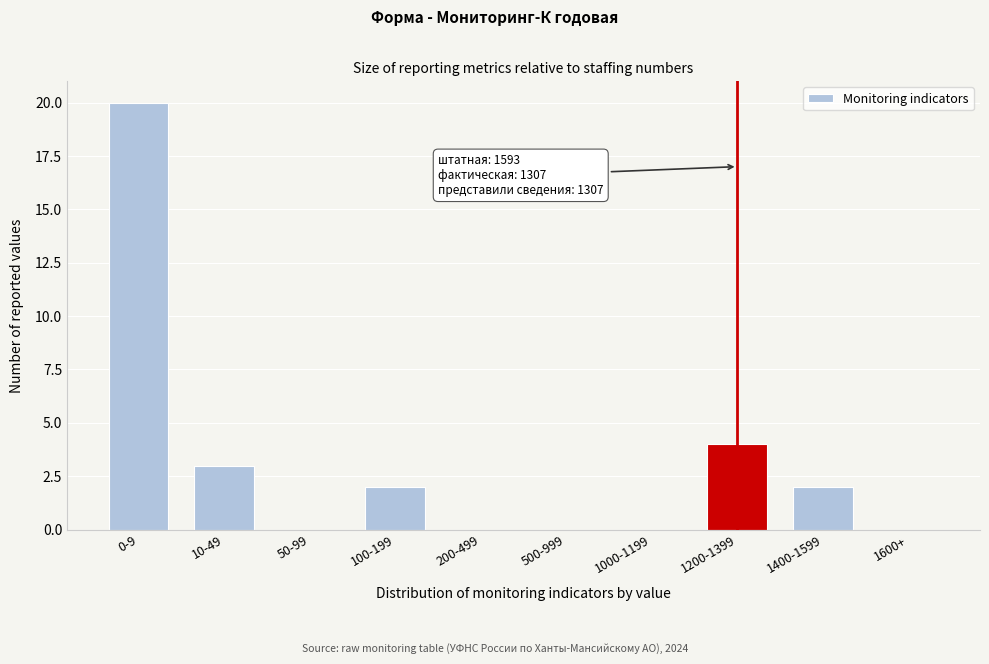

Reading right to left, extract all data points from this chart.

1600+=0	1400-1599=2	1200-1399=4	1000-1199=0	500-999=0	200-499=0	100-199=2	50-99=0	10-49=3	0-9=20